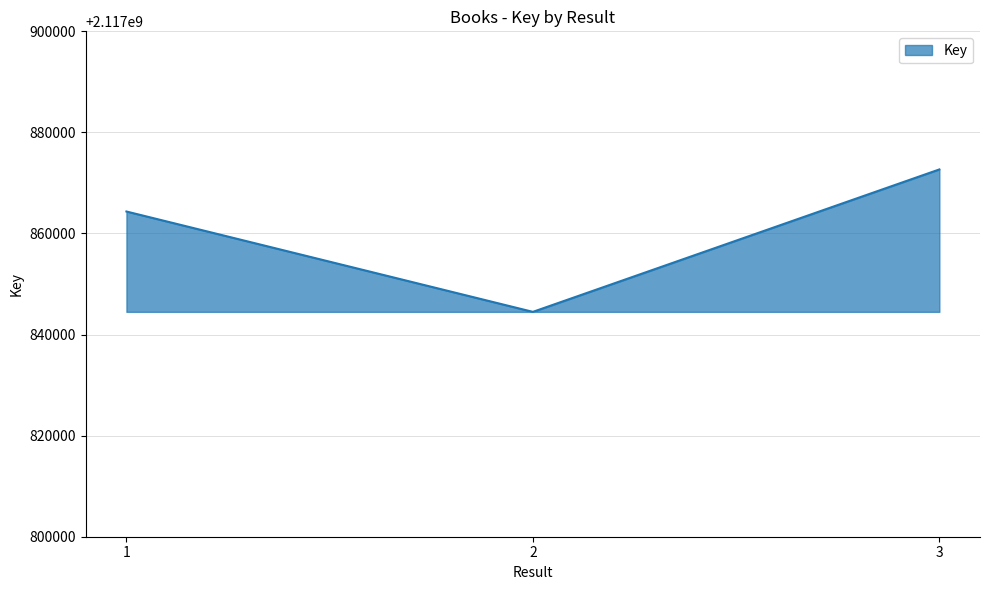

What is the maximum value shown in the chart?

2117872674